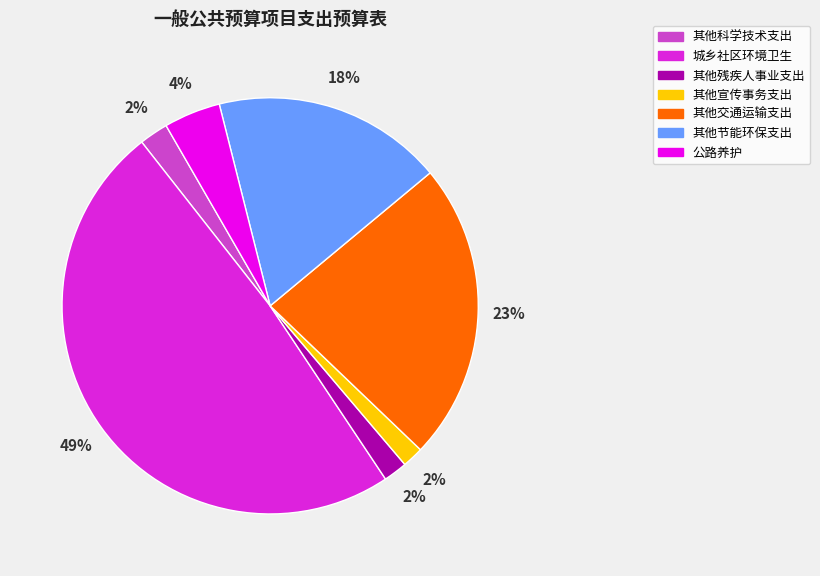

Do 其他交通运输支出 and 其他科学技术支出 together represent more than half of the pie?

No